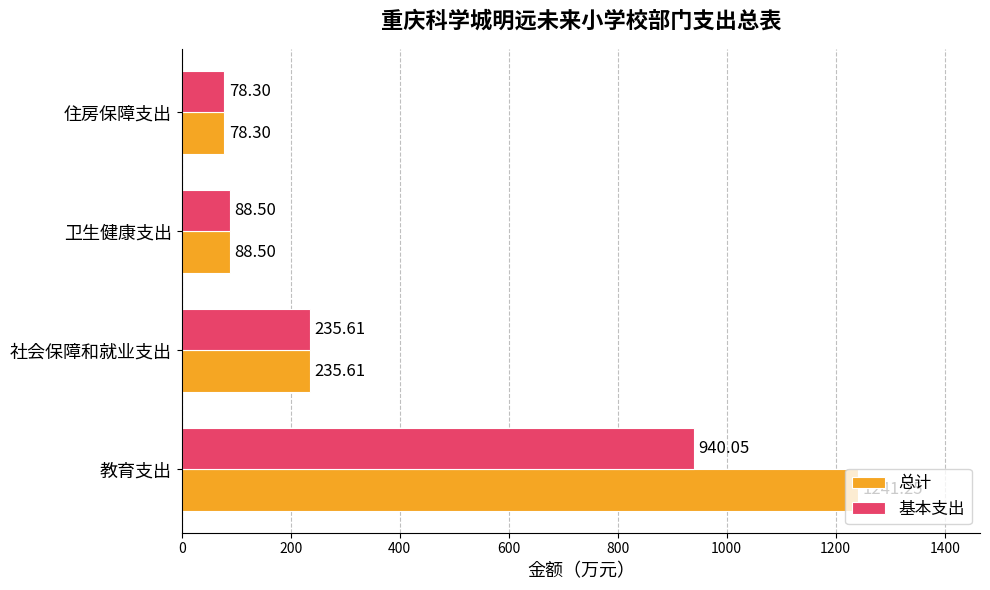

What is the lowest value of the 基本支出 series?

78.3